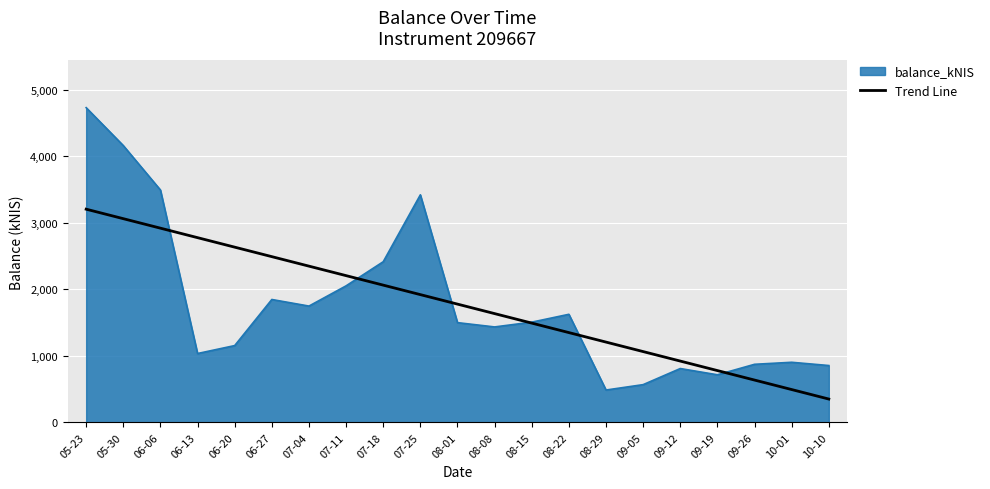

At 05-30, list the series in order from largest to smallest.

balance_kNIS, Trend Line